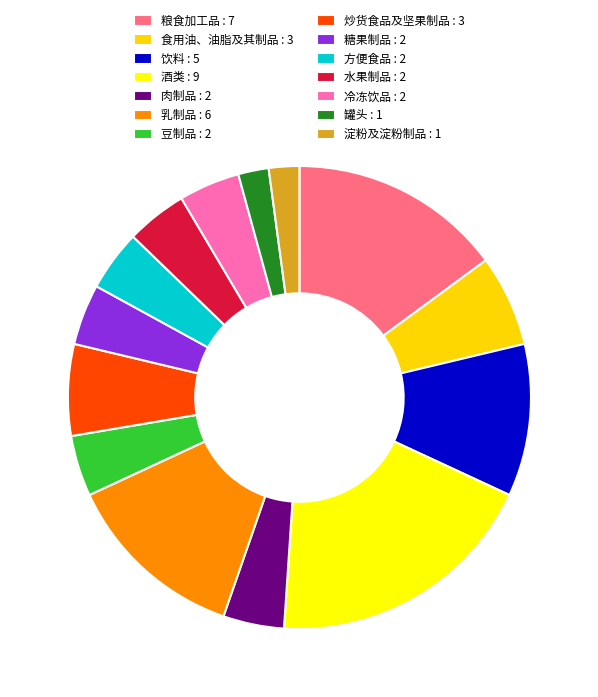

How many slices are in this pie chart?

14